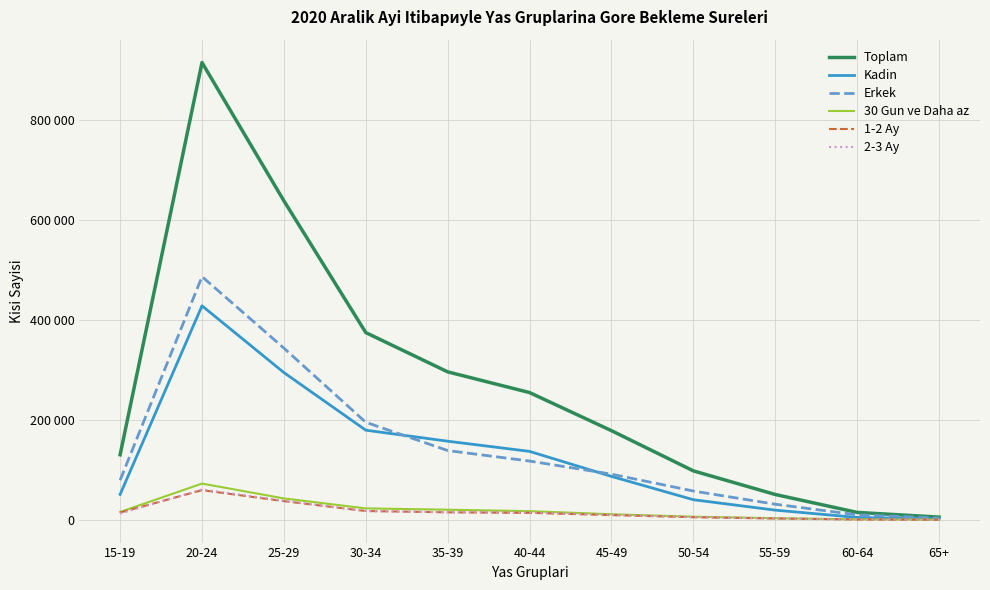

What position from the left is 30-34?

4